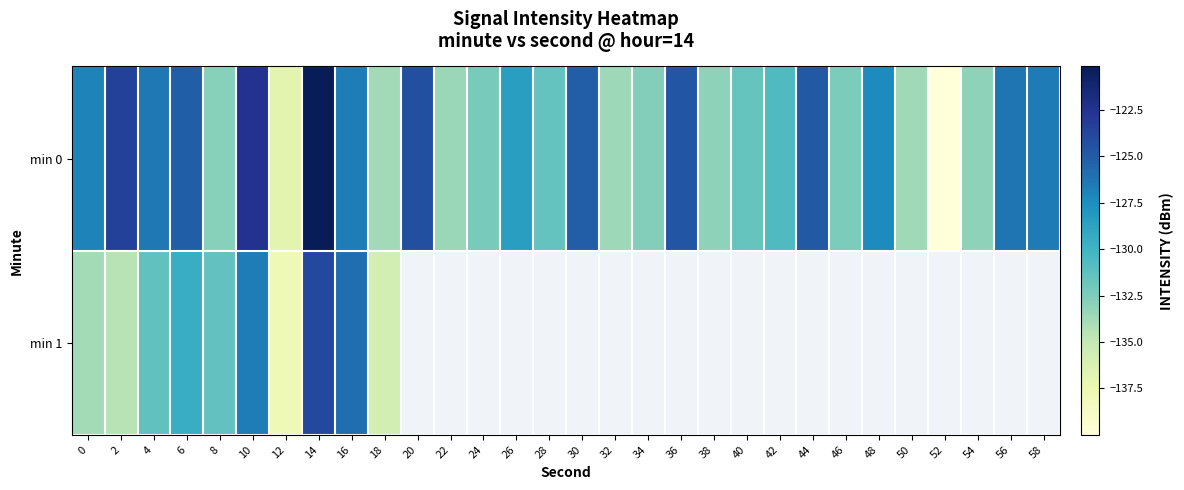

Which has a higher value, 30 or 8?

30